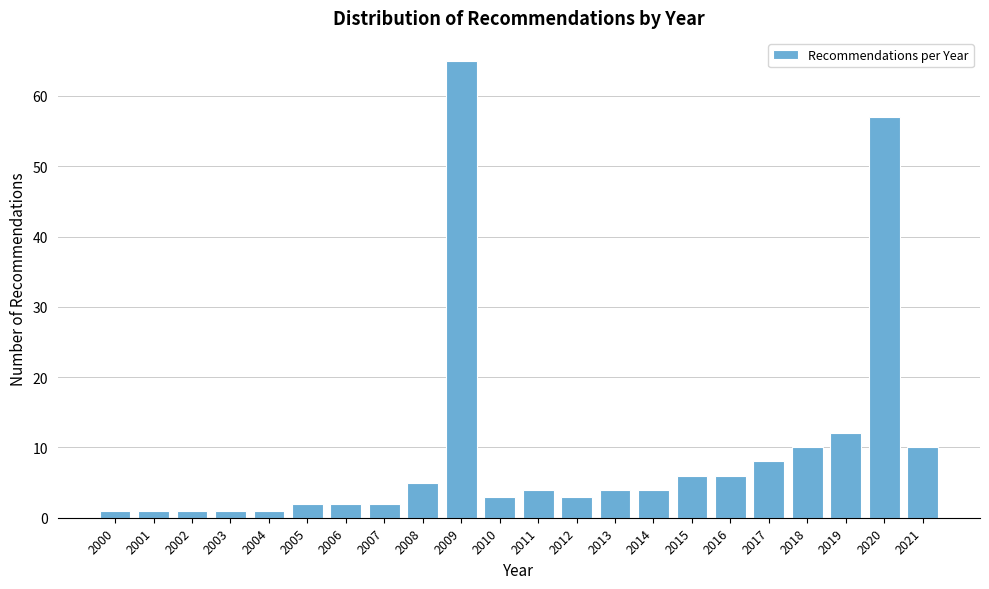

Reading left to right, what are all the values shown in this chart?

2000=1	2001=1	2002=1	2003=1	2004=1	2005=2	2006=2	2007=2	2008=5	2009=65	2010=3	2011=4	2012=3	2013=4	2014=4	2015=6	2016=6	2017=8	2018=10	2019=12	2020=57	2021=10